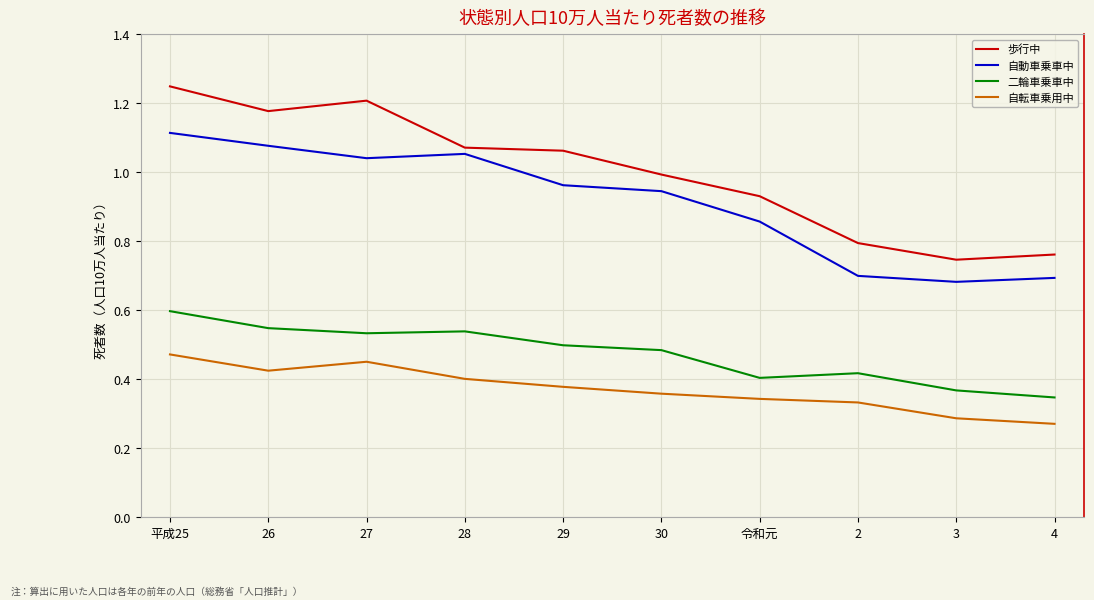

True or false: 二輪車乗車中 and 歩行中 intersect in this chart.

False